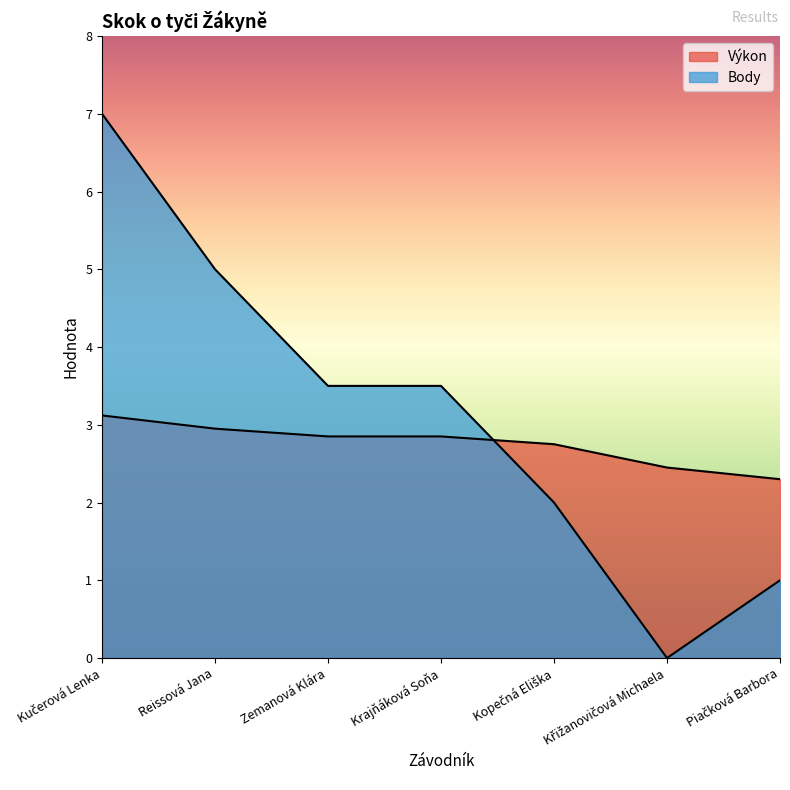

The value of Body at Piačková Barbora is 1.0. True or false?

True